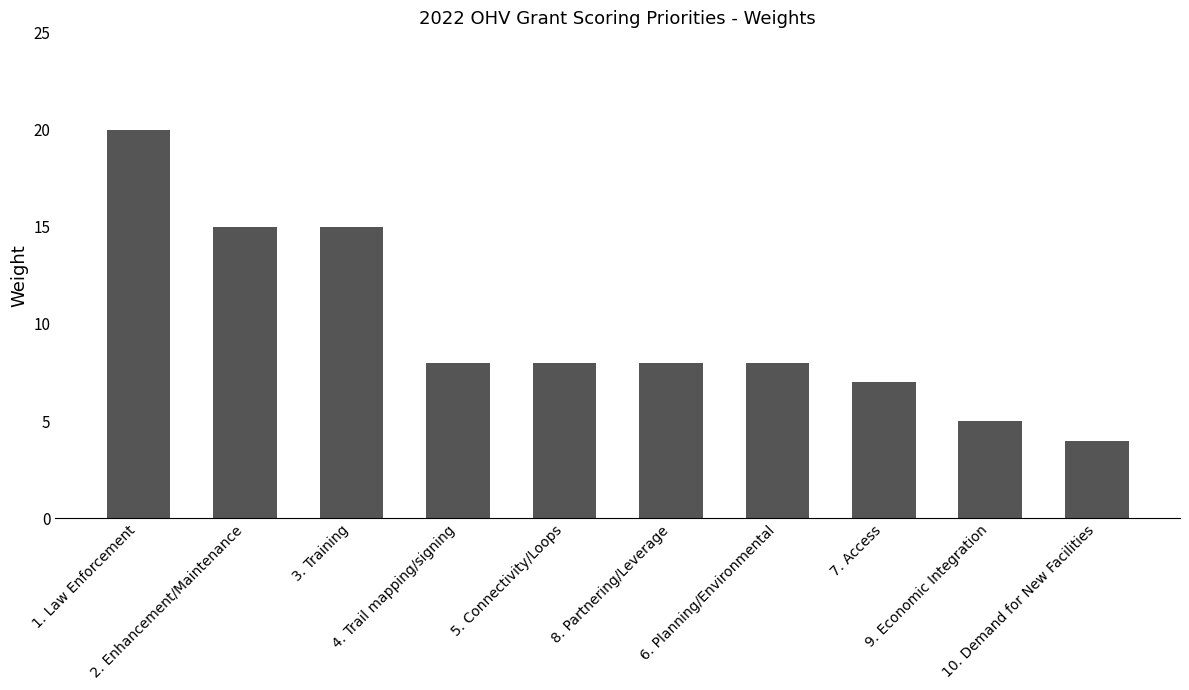

Is it true that the value at 7. Access is 2?

False